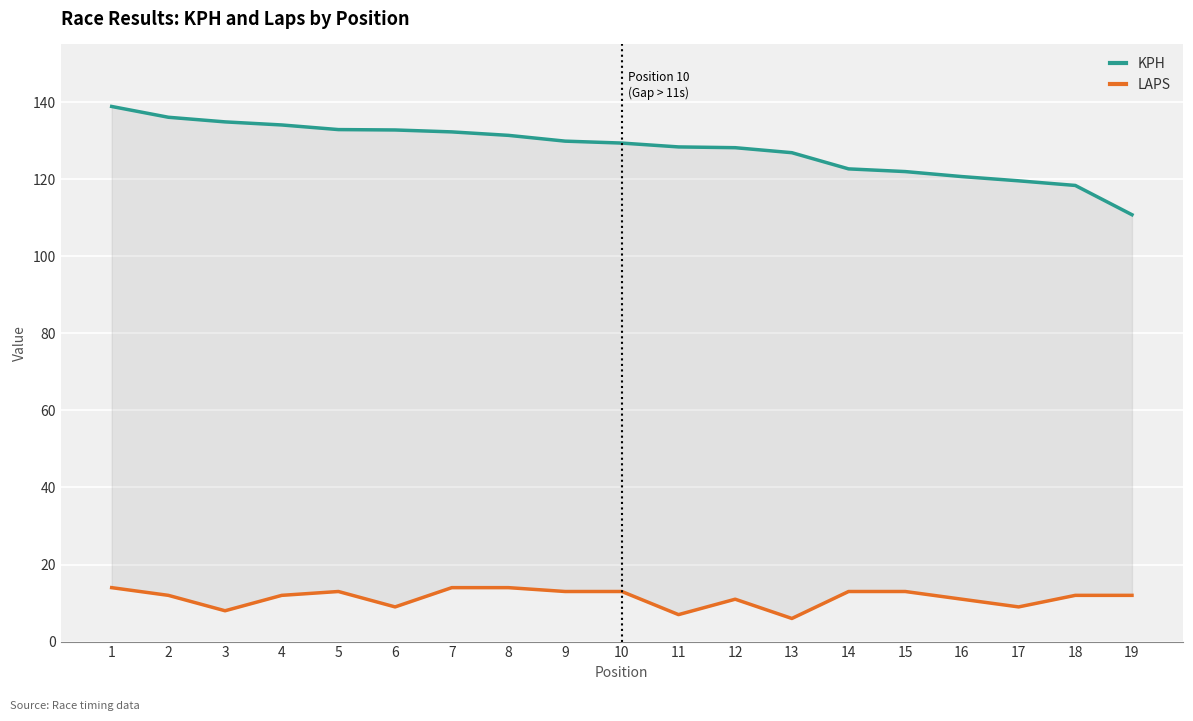

Where does the KPH series first go above 129?

1